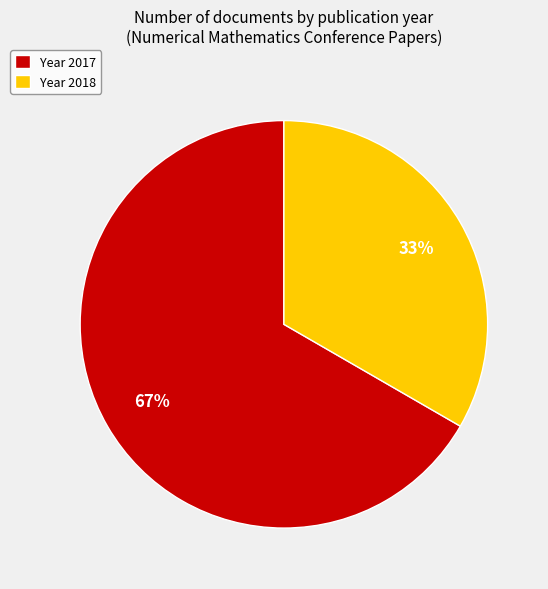

Between Year 2017 and Year 2018, which is larger?

Year 2017